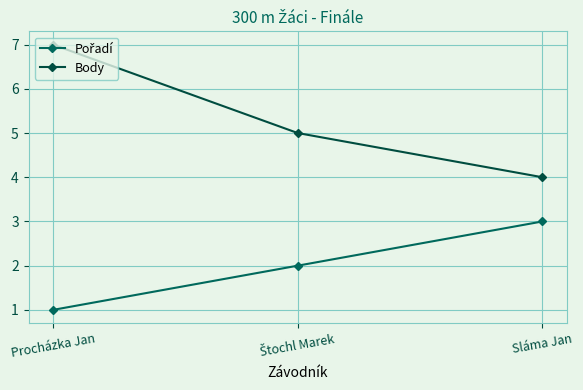

Reading left to right, what are all the values shown in this chart?

Pořadí: 1	2	3
Body: 7	5	4